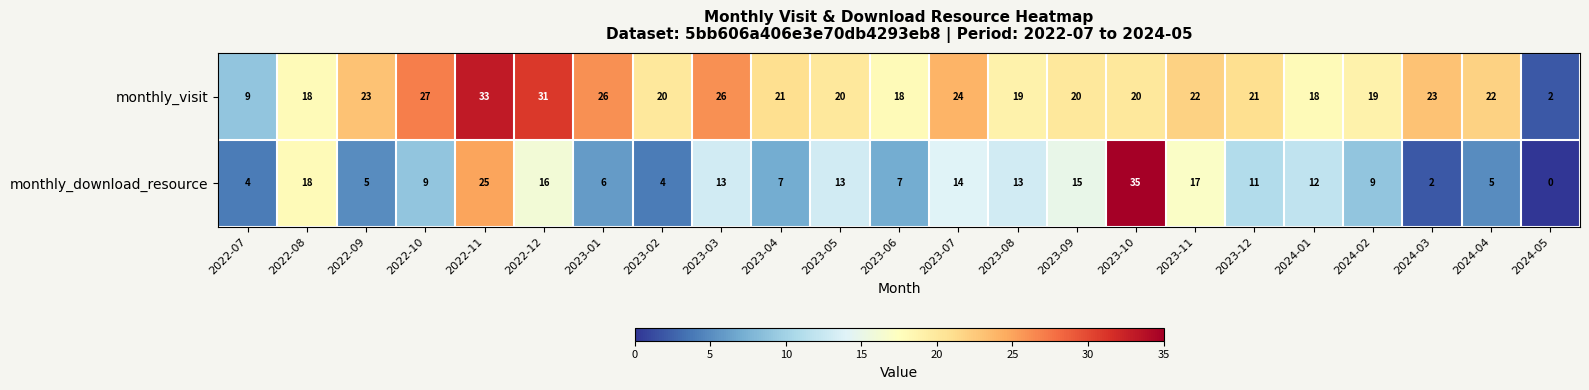

Rank the series at 2023-01 from lowest to highest value.

monthly_download_resource, monthly_visit